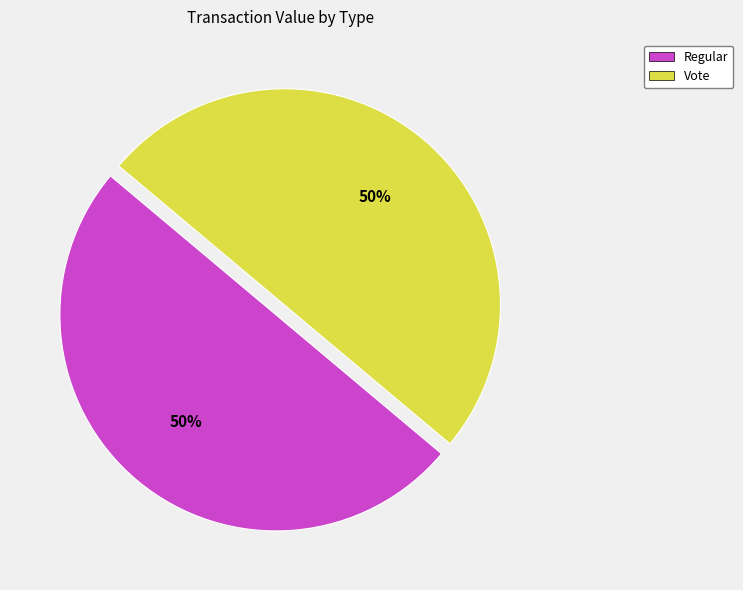

To the nearest percent, what is the average slice percentage?

50%